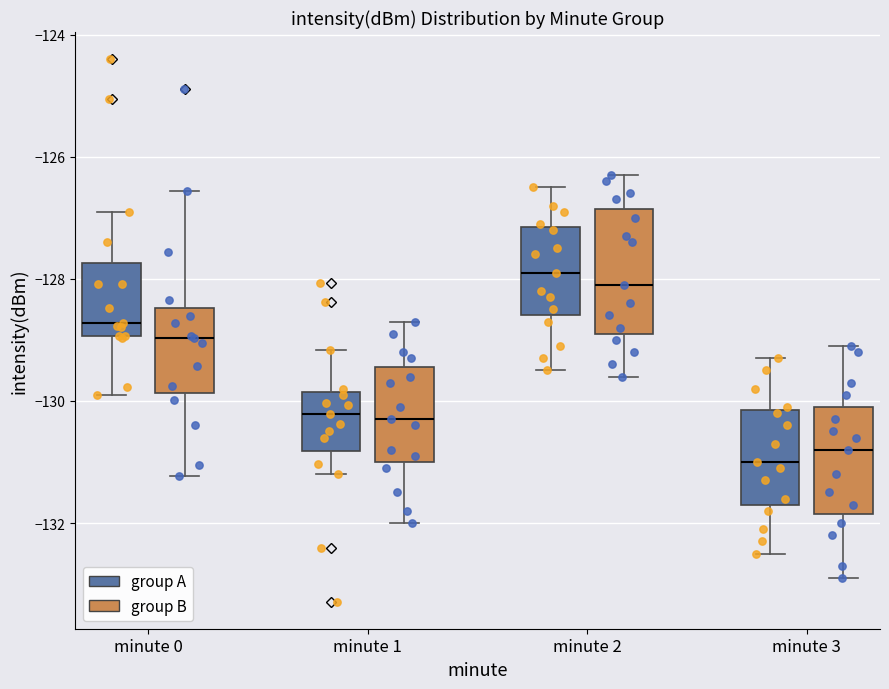

Reading left to right, read every box against the y-axis: the position of its median line, the range the box covers, and the ends of its whiskers. The values are not printed on the chart, so give them approximately, as read against the axis.

minute 0 (group A): median -128.8, box -129.0 to -127.8, whiskers -130.0 to -127.0
minute 0 (group B): median -129.0, box -129.8 to -128.4, whiskers -131.2 to -126.6
minute 1 (group A): median -130.2, box -130.8 to -129.8, whiskers -131.2 to -129.2
minute 1 (group B): median -130.2, box -131.0 to -129.4, whiskers -132.0 to -128.6
minute 2 (group A): median -127.8, box -128.6 to -127.2, whiskers -129.4 to -126.4
minute 2 (group B): median -128.0, box -128.8 to -126.8, whiskers -129.6 to -126.2
minute 3 (group A): median -131.0, box -131.6 to -130.2, whiskers -132.4 to -129.2
minute 3 (group B): median -130.8, box -131.8 to -130.0, whiskers -132.8 to -129.0